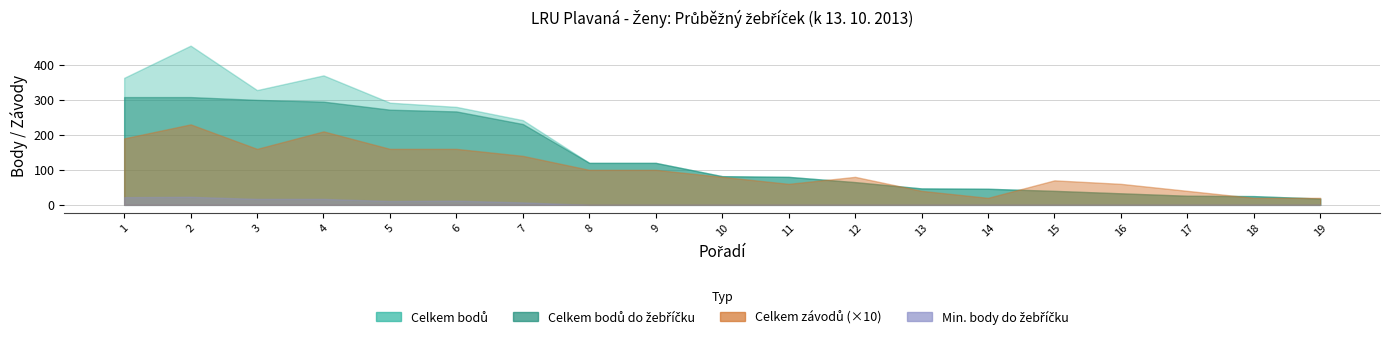

Reading right to left, transcribe all the data shown in this chart.

Celkem závodů: 19=2	18=2	17=4	16=6	15=7	14=2	13=4	12=8	11=6	10=8	9=10	8=10	7=14	6=16	5=16	4=21	3=16	2=23	1=19
Celkem bodů: 19=18	18=25	17=26	16=33	15=40	14=46	13=47	12=65	11=80	10=82	9=120	8=120	7=242	6=280	5=292	4=370	3=328	2=455	1=363
Celkem bodů do žebříčku: 19=18	18=25	17=26	16=33	15=40	14=46	13=47	12=65	11=80	10=82	9=120	8=120	7=231	6=267	5=272	4=295	3=300	2=308	1=308
Min. body do žeb.: 19=0	18=0	17=0	16=0	15=0	14=0	13=0	12=0	11=0	10=0	9=0	8=0	7=7	6=12	5=11	4=17	3=17	2=23	1=22